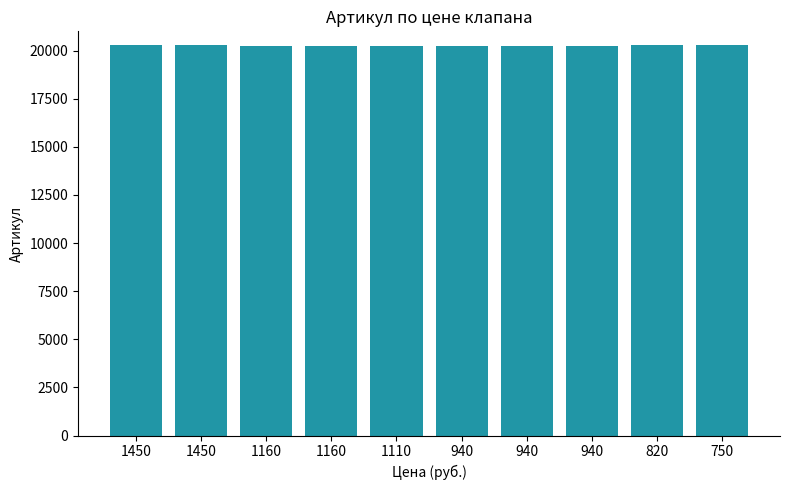

Reading left to right, what are all the values shown in this chart?

20264	20265	20262	20263	20260	20261	20258	20259	20267	20266